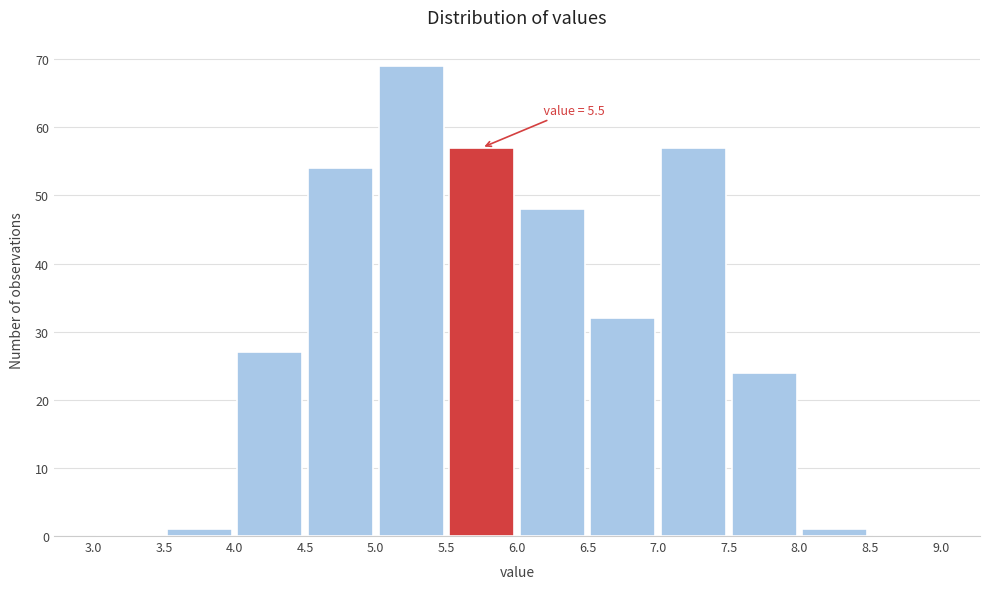

Over which range of the x-axis is the bar tallest?

5.0 to 5.5